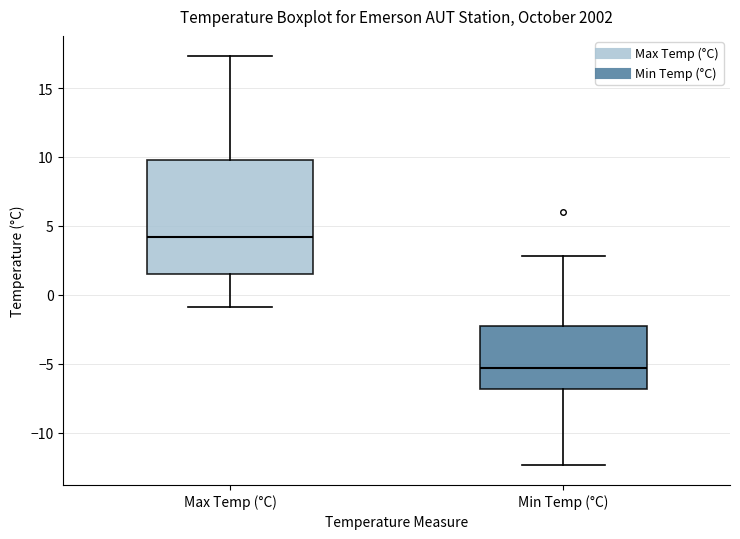

Reading left to right, transcribe this box plot: for each box, give where its median line is, the range the box spans, and where its two whiskers end, as read against the y-axis. The values are not printed on the chart, so give them approximately, as read against the axis.

Max Temp (°C): median 4.0, box 1.5 to 10.0, whiskers -1.0 to 17.5
Min Temp (°C): median -5.5, box -7.0 to -2.0, whiskers -12.5 to 3.0